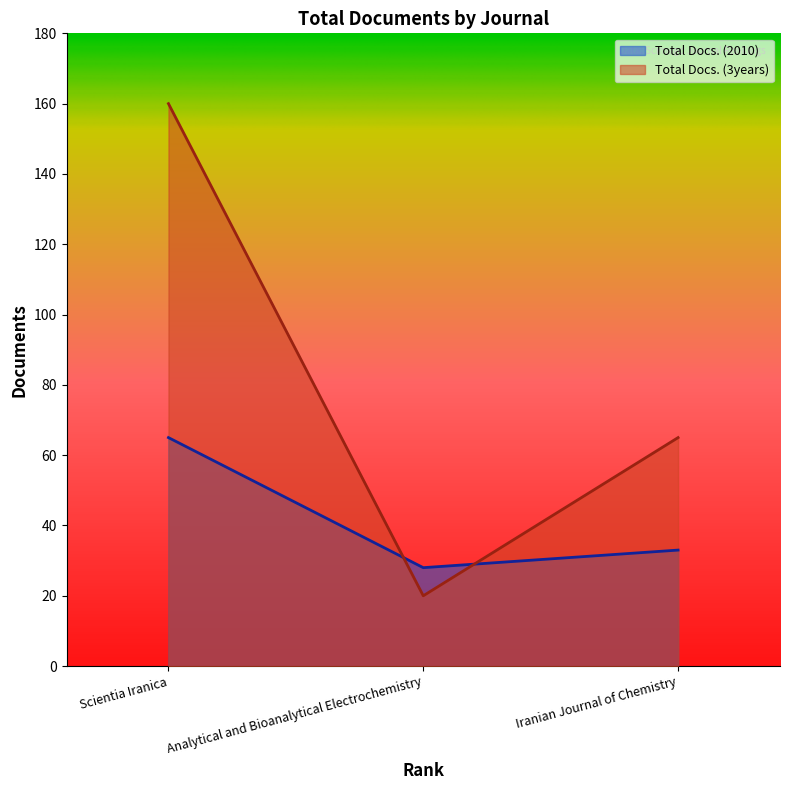

At which category is the sum across all series the highest?

Scientia Iranica